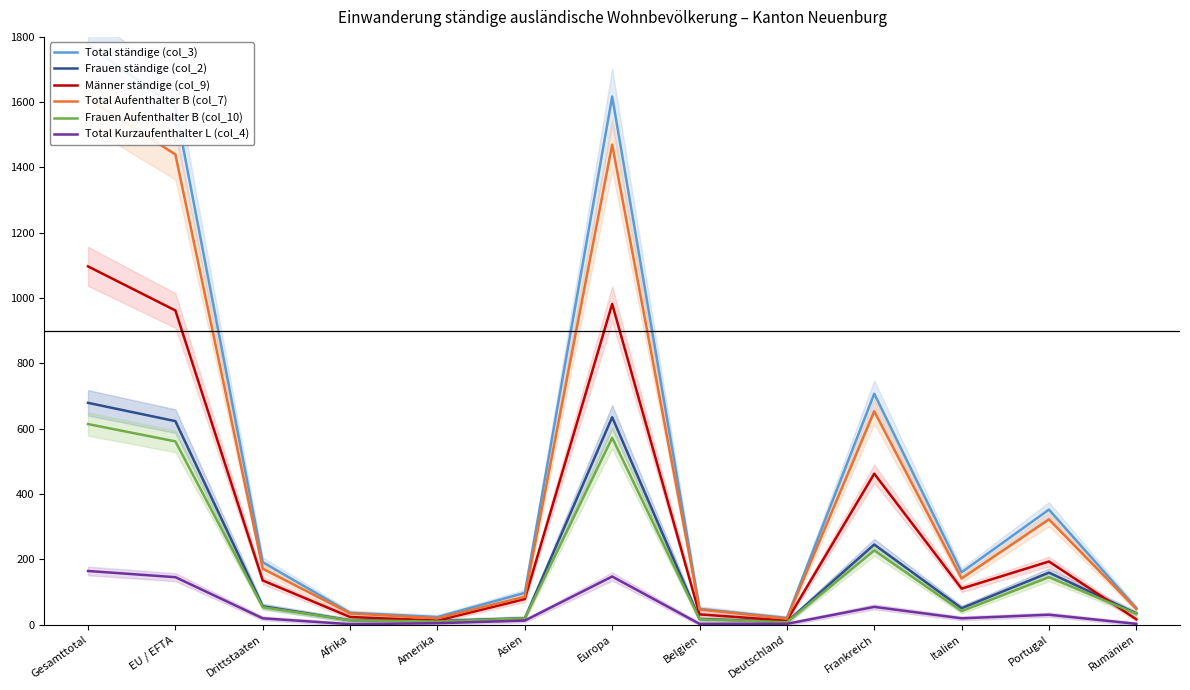

How many lines are shown in the chart?

6